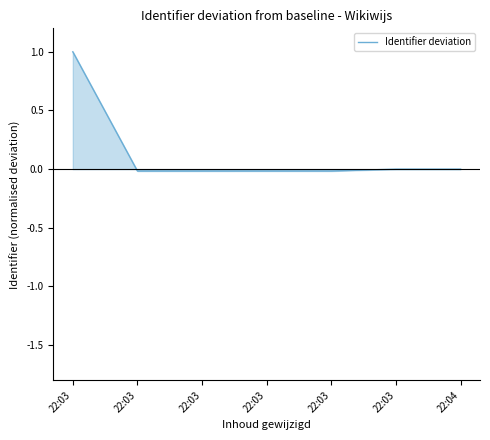

How many distinct data groups are displayed?

1